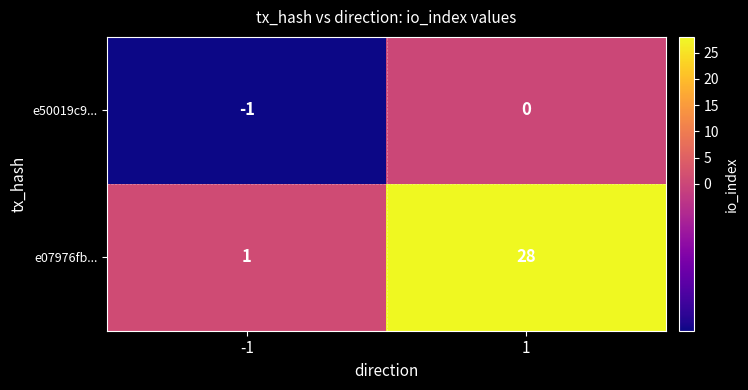

Which series changed the most between -1 and 1?

e07976fb...